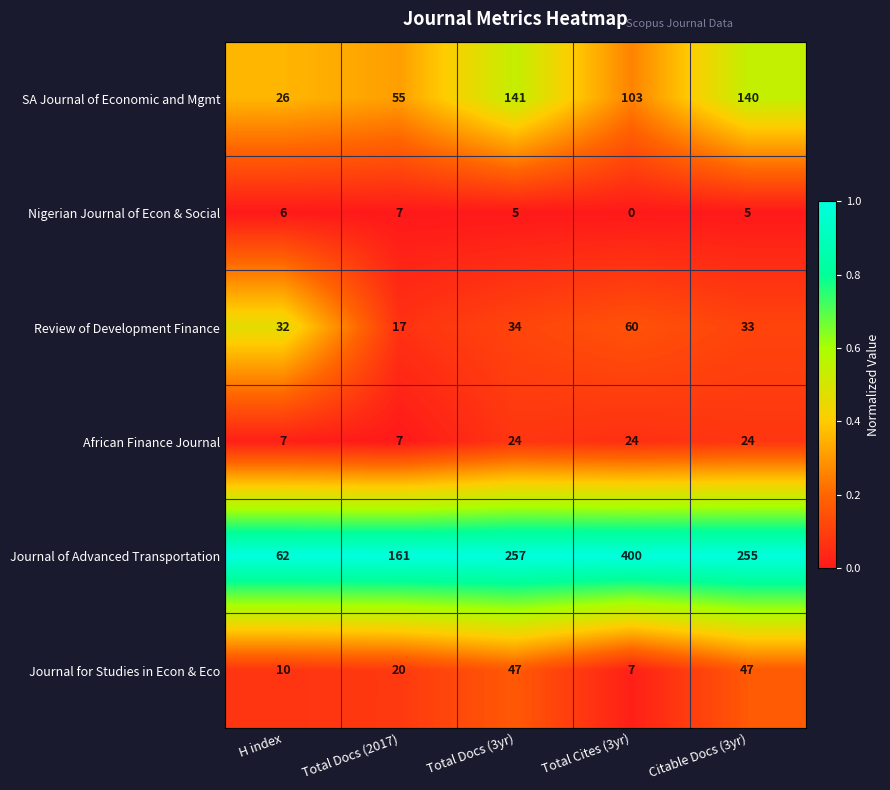

Rank the series by their maximum value, from lowest to highest.

Nigerian Journal of Econ & Social, African Finance Journal, Journal for Studies in Econ & Eco, Review of Development Finance, SA Journal of Economic and Mgmt, Journal of Advanced Transportation